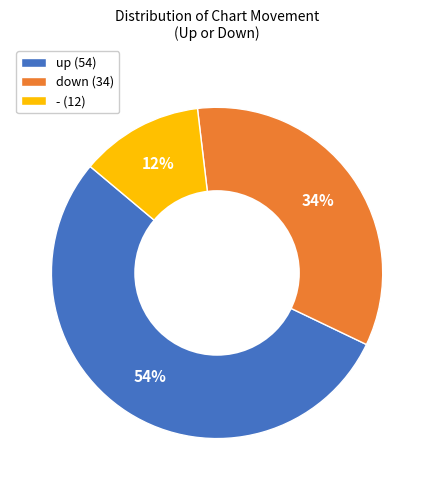

Is it true that - is 12% of the pie?

True